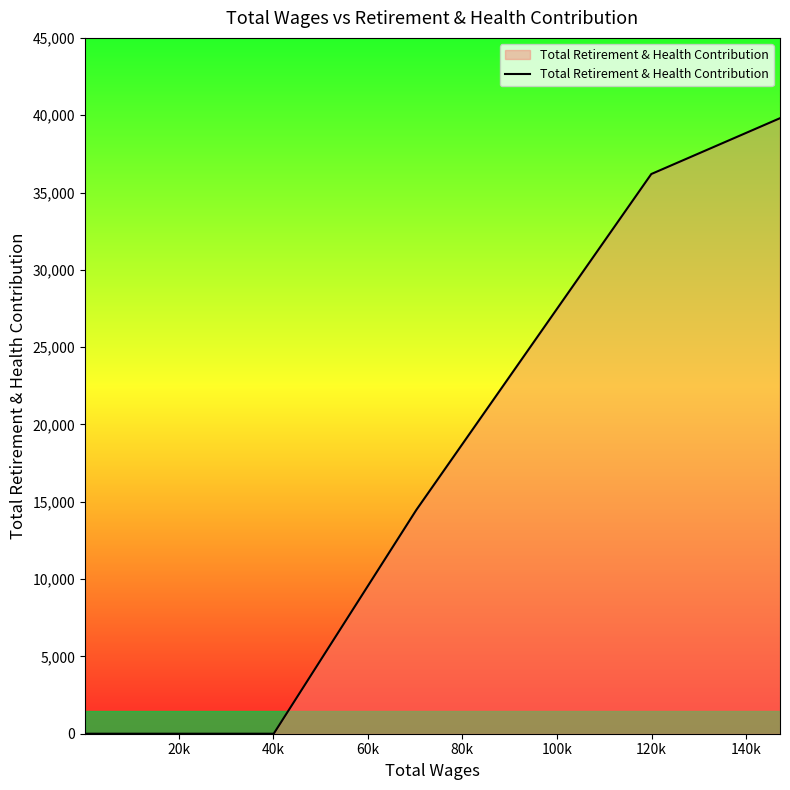

What is the maximum value shown in the chart?

39806